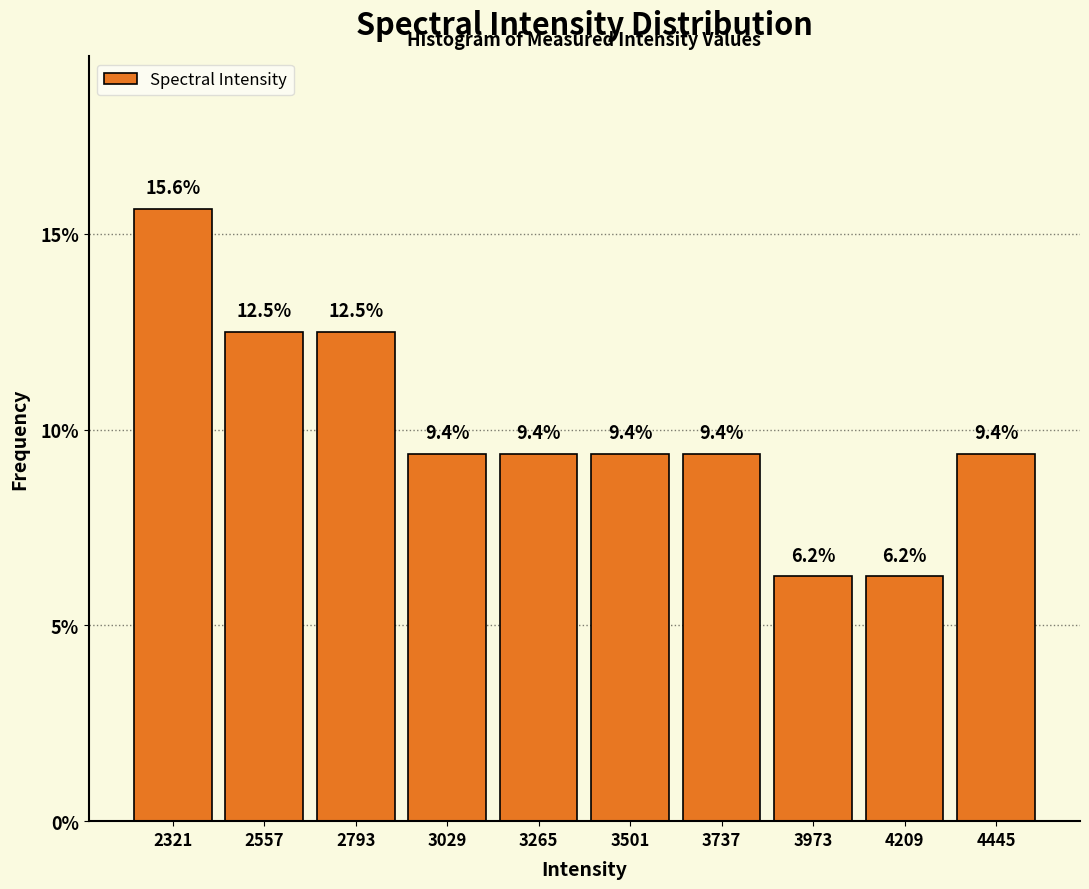

Reading left to right, transcribe this chart: for each bar, give the range it covers on the x-axis and its height. The bar edges are not printed on the chart, so give them approximately, as read against the axis.

2200 to 2450: 15.6
2450 to 2700: 12.5
2700 to 2900: 12.5
2900 to 3150: 9.4
3150 to 3400: 9.4
3400 to 3600: 9.4
3600 to 3850: 9.4
3850 to 4100: 6.2
4100 to 4350: 6.2
4350 to 4550: 9.4